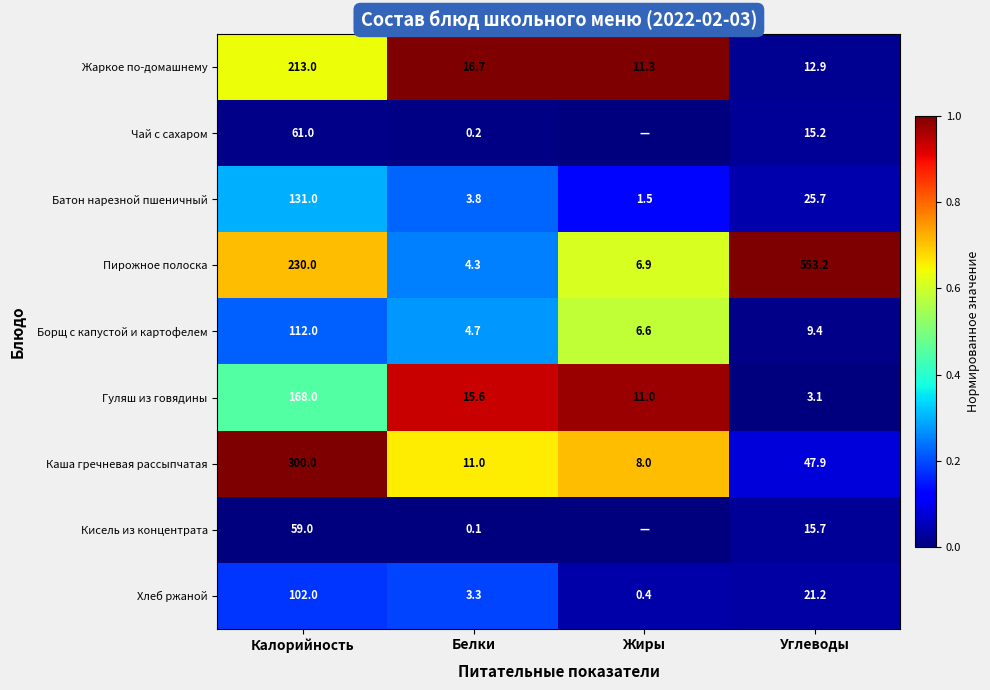

Which series changed the most between Калорийность and Белки?

Каша гречневая рассыпчатая